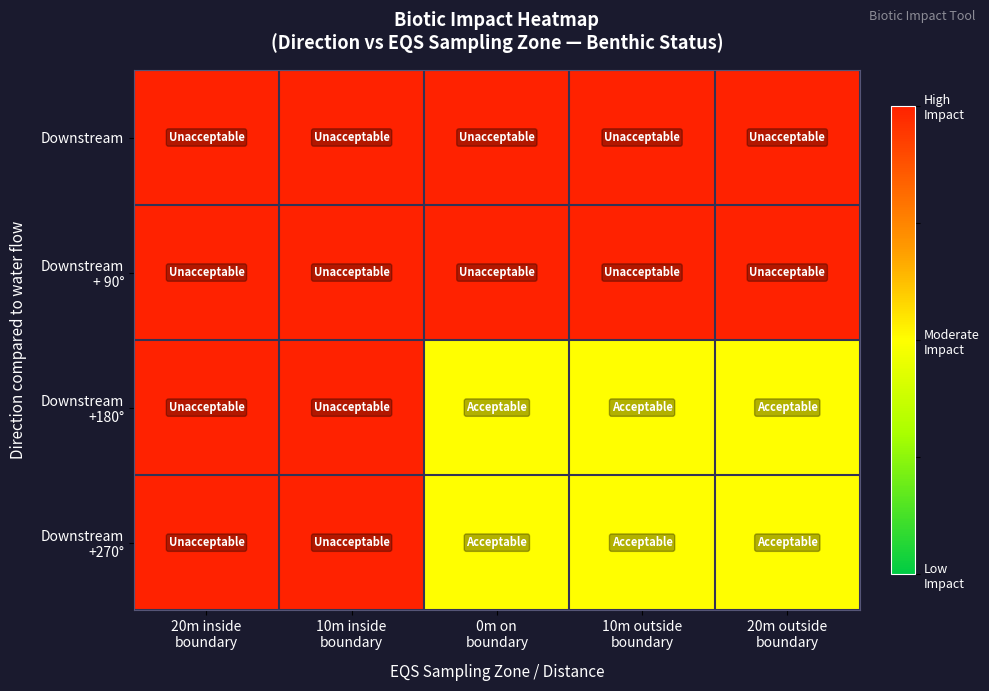

Which series has the largest range (max minus min)?

Downstream +180°